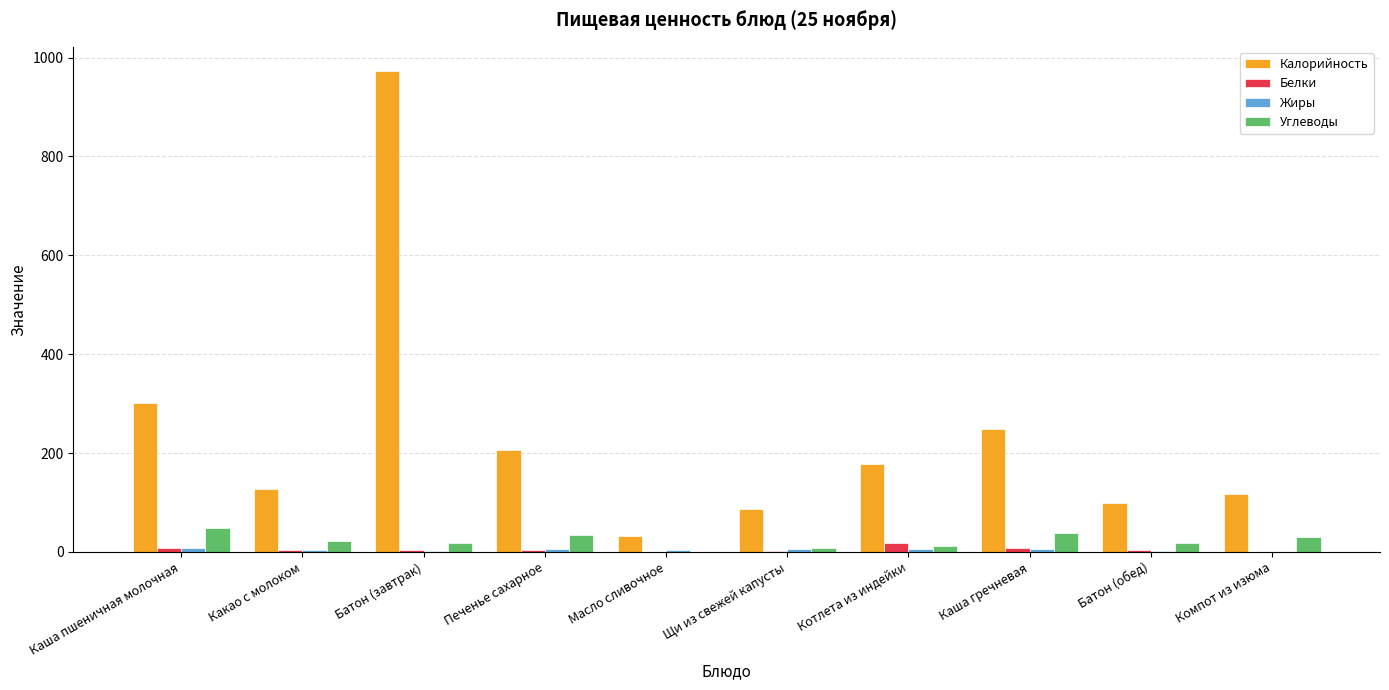

Between Каша пшеничная молочная and Какао с молоком, which series saw the biggest shift?

Калорийность